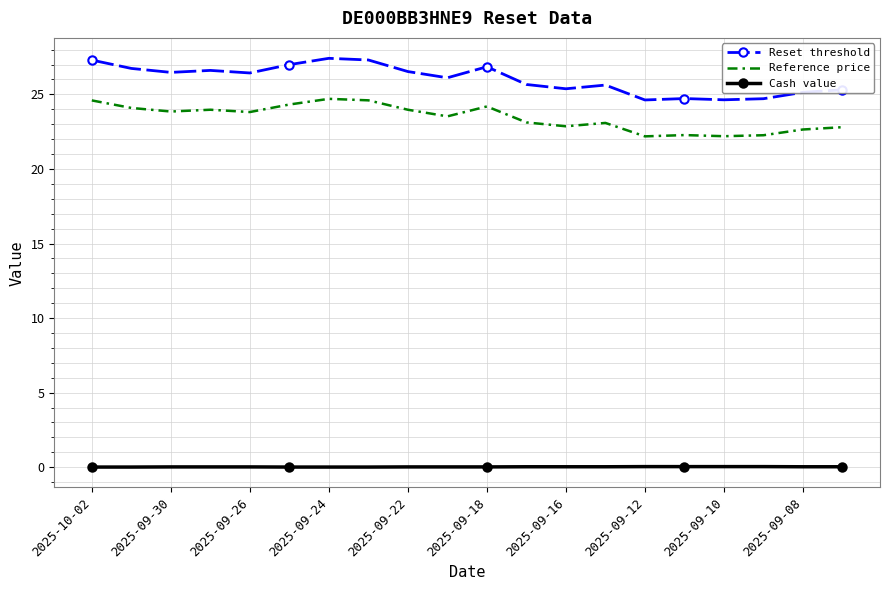

List the series in order of their peak value, lowest first.

Cash value, Reference price, Reset threshold